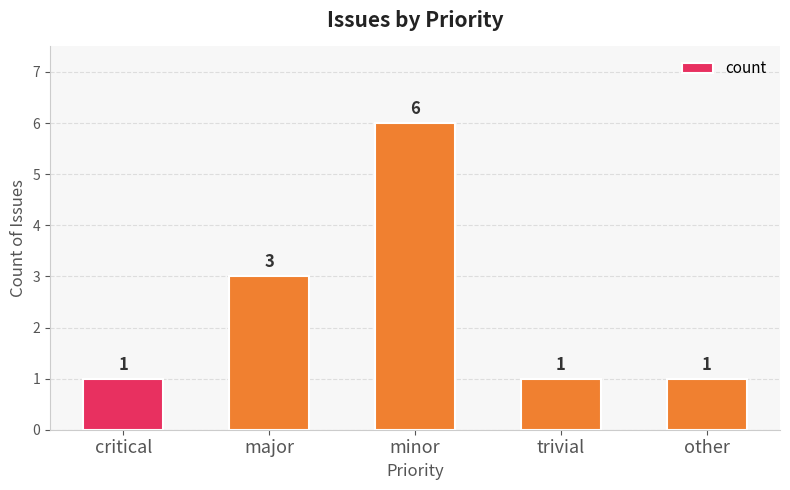

How many values are between 1 and 3?

4